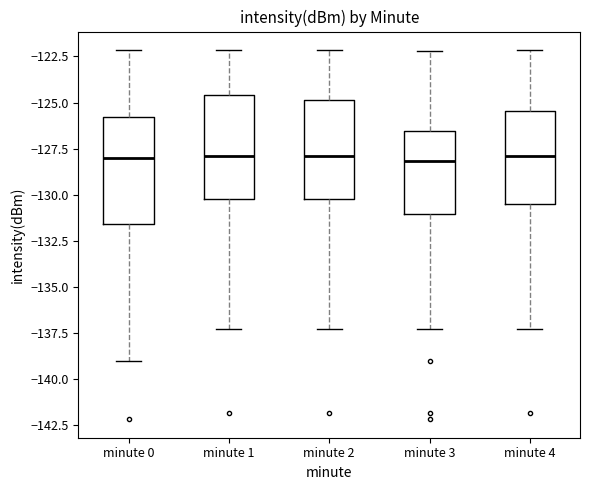

Reading left to right, transcribe this box plot: for each box, give where its median line is, the range the box spans, and where its two whiskers end, as read against the y-axis. The values are not printed on the chart, so give them approximately, as read against the axis.

minute 0: median -128.0, box -131.5 to -126.0, whiskers -139.0 to -122.0
minute 1: median -128.0, box -130.0 to -124.5, whiskers -137.5 to -122.0
minute 2: median -128.0, box -130.0 to -125.0, whiskers -137.5 to -122.0
minute 3: median -128.0, box -131.0 to -126.5, whiskers -137.5 to -122.0
minute 4: median -128.0, box -130.5 to -125.5, whiskers -137.5 to -122.0